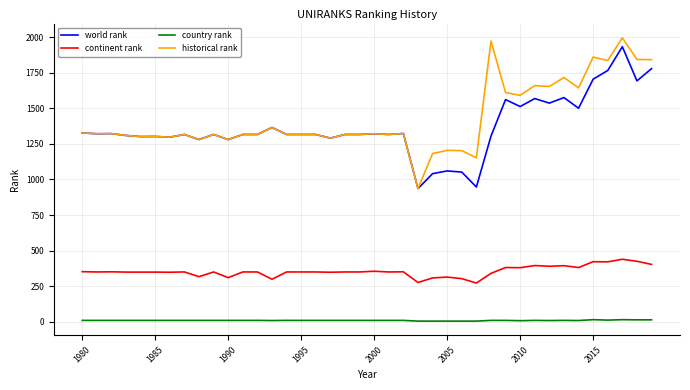

True or false: world rank and country rank cross at least once.

False